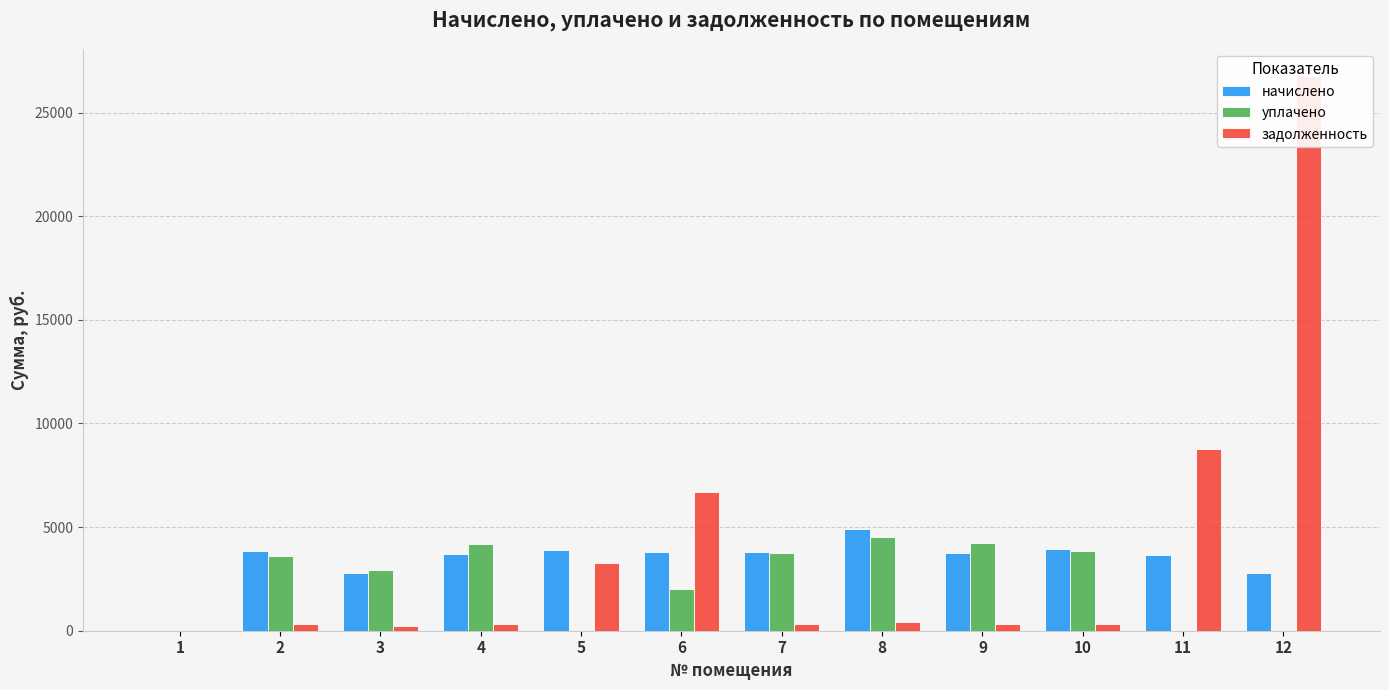

What are all the series names shown in the legend?

начислено, уплачено, задолженность